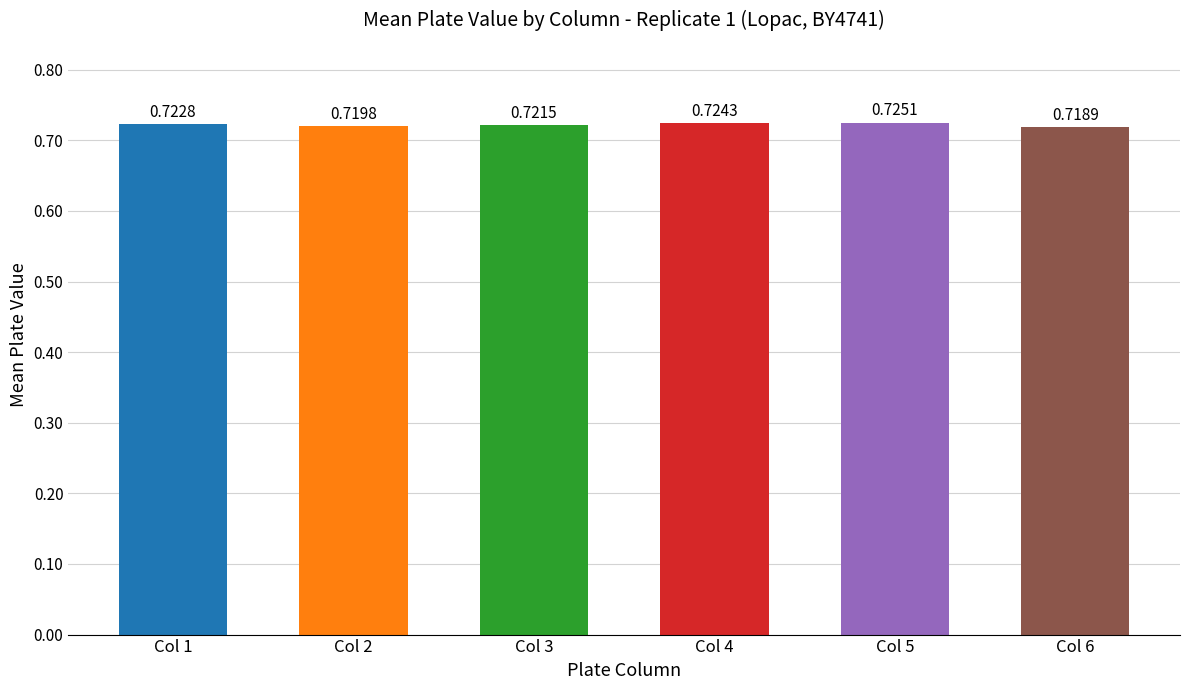

What is the value of the 4th bar from the left?

0.7